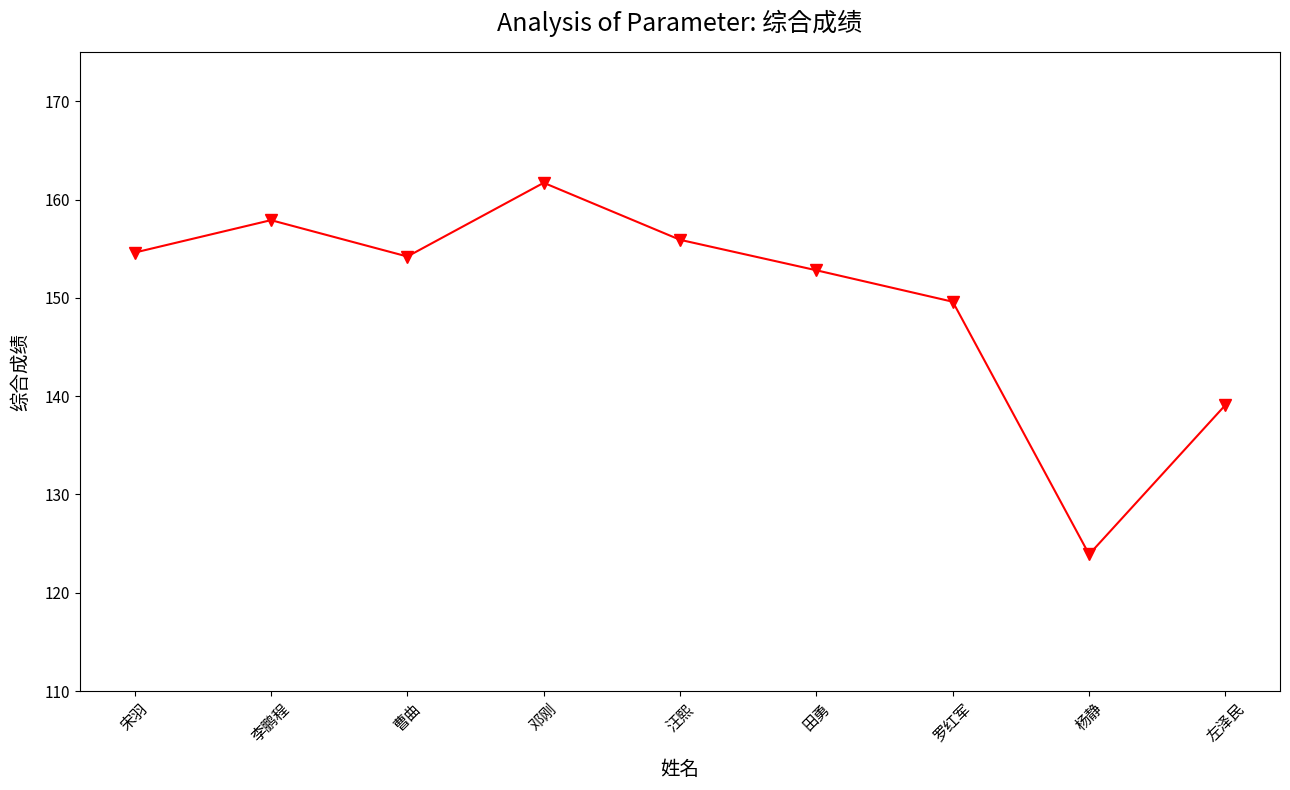

What is the difference between the second highest and minimum values?

34.0